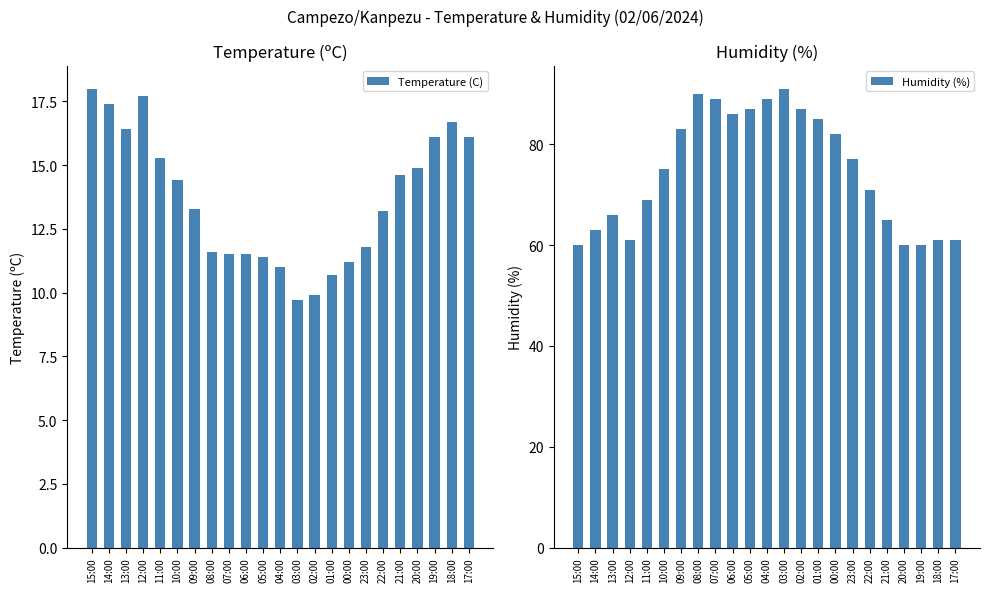

Between 17:00 and 22:00, which is larger?

17:00